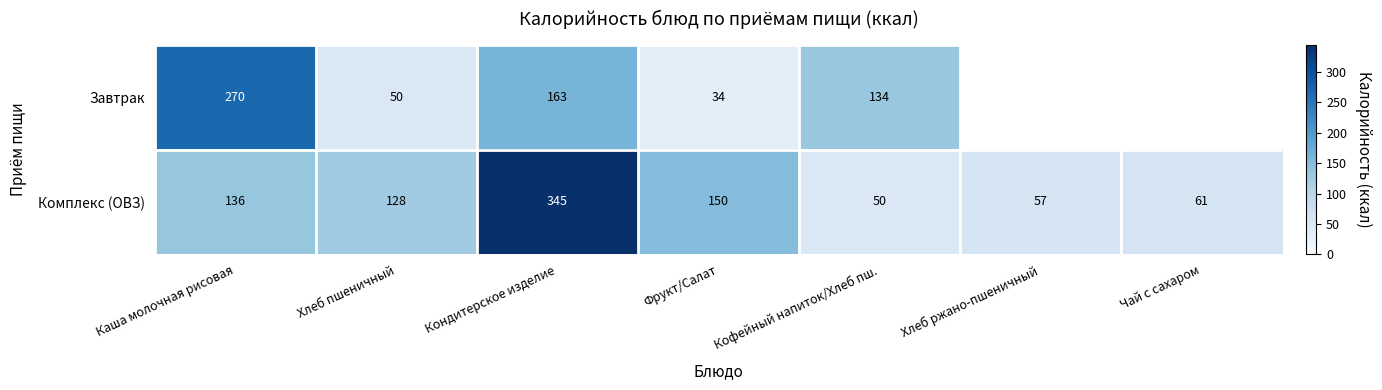

List the labels in order of Комплекс (ОВЗ) value, smallest first.

Кофейный напиток/Хлеб пш., Хлеб ржано-пшеничный, Чай с сахаром, Хлеб пшеничный, Каша молочная рисовая, Фрукт/Салат, Кондитерское изделие